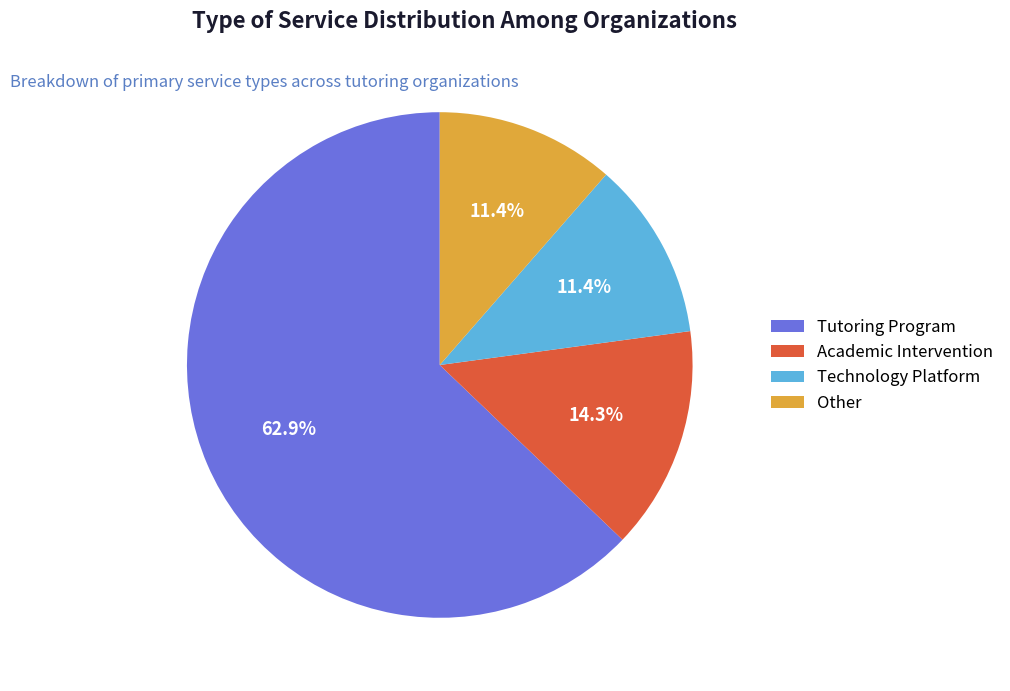

Is Tutoring Program the majority of the pie?

Yes